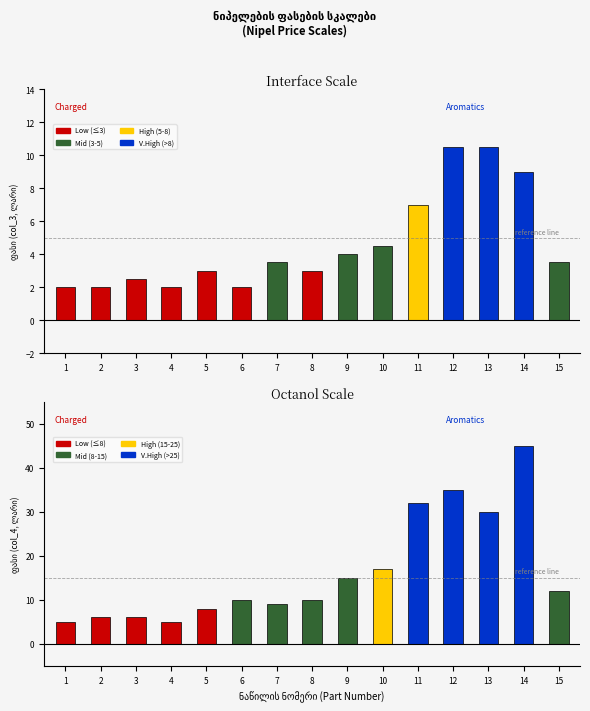

Where is col_3 (price1) nearest to the value 6?

11